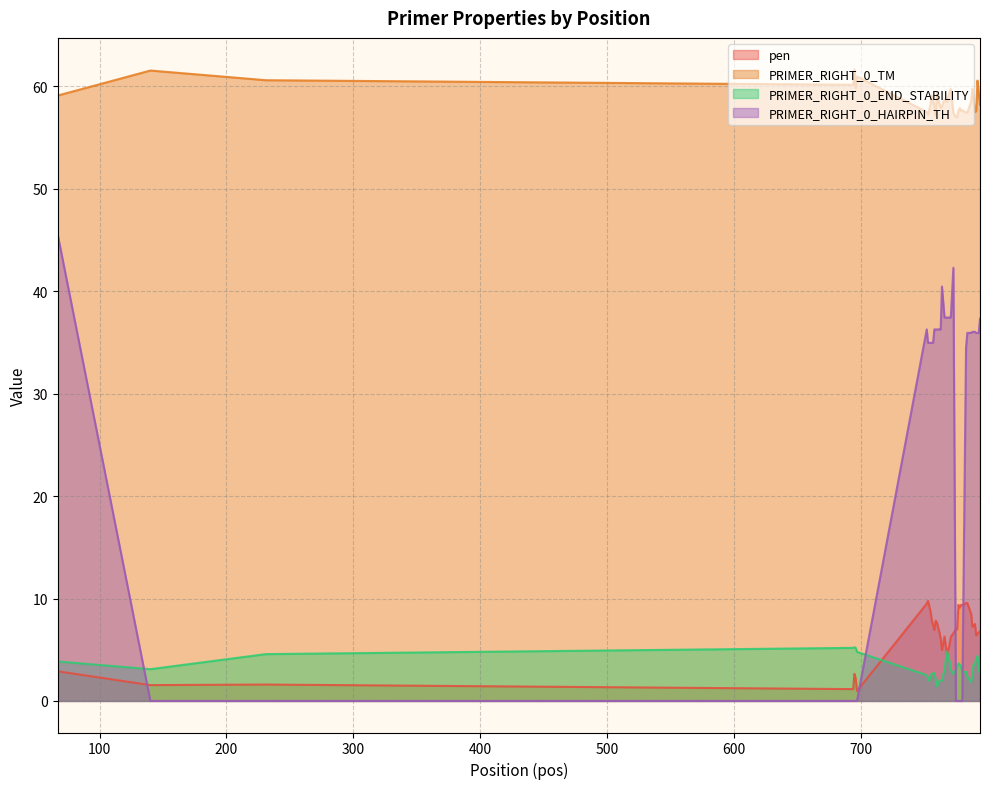

True or false: PRIMER_RIGHT_0_HAIRPIN_TH has more than 1 interior local peaks.

True